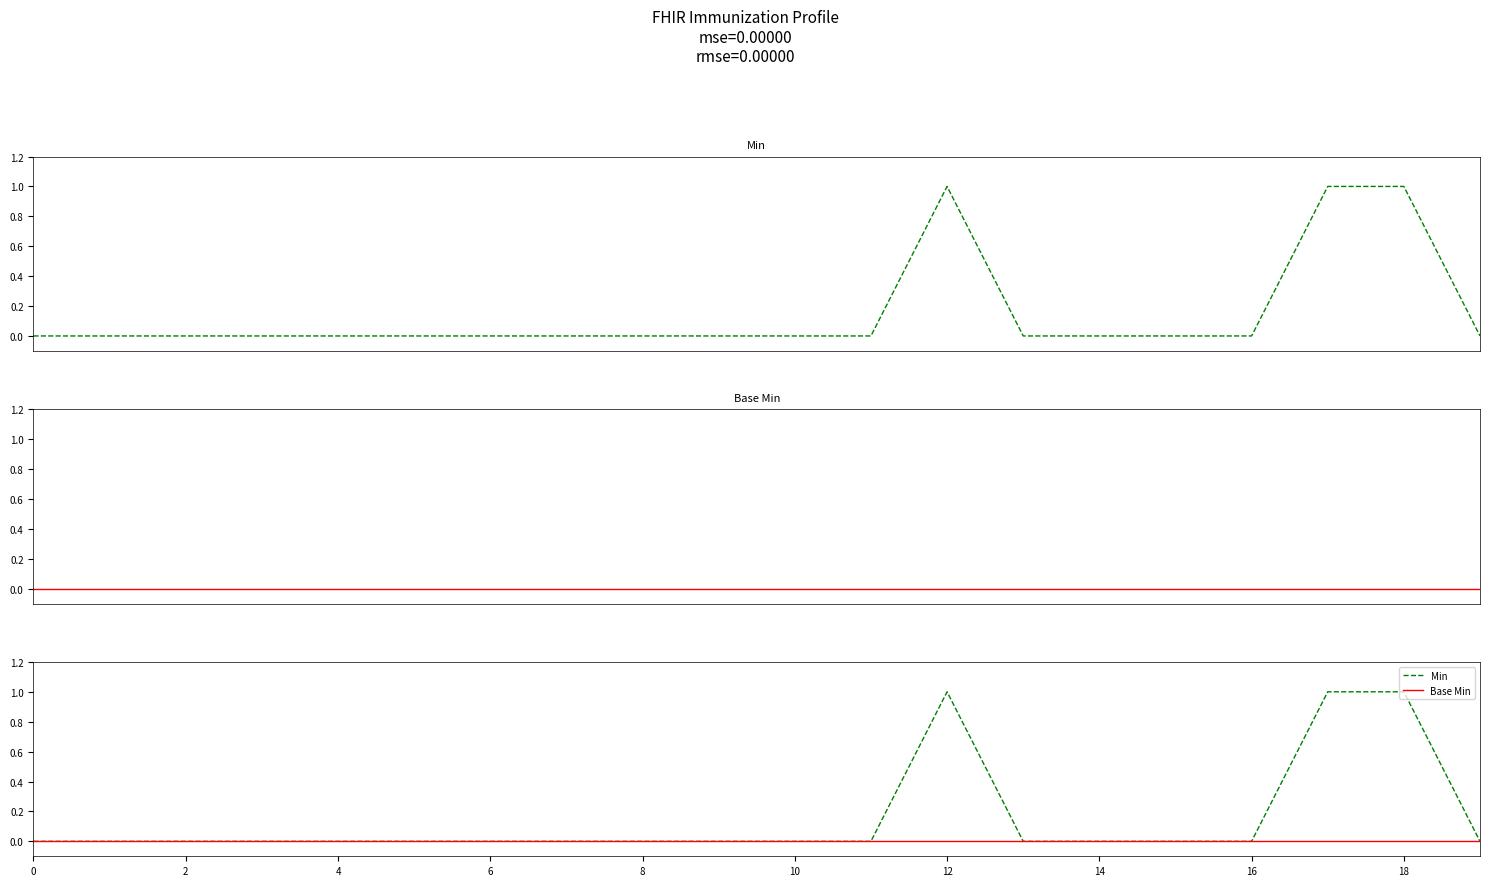

True or false: Base Min and Min cross at least once.

False